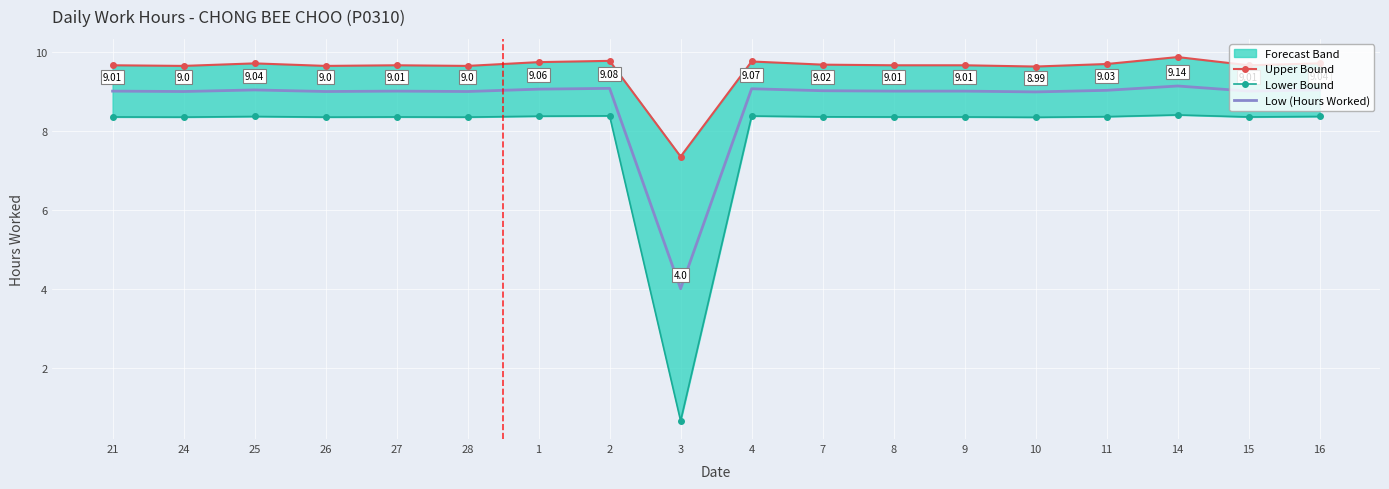

What is the difference between the maximum and second lowest values in the Upper Bound series?

0.2